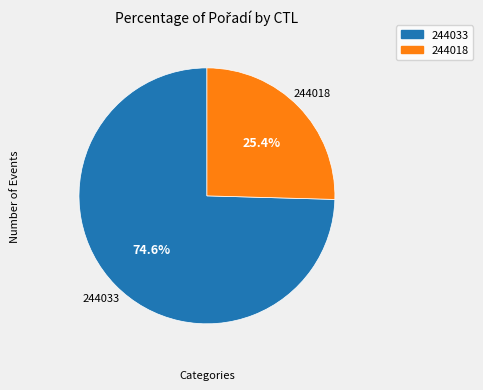

Which slice is the smallest?

244018